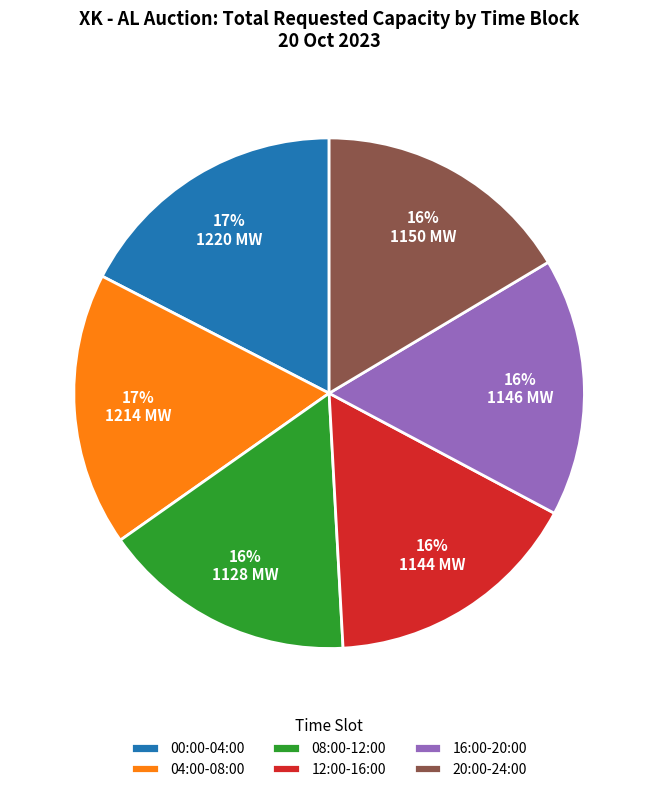

Is the sum of 12:00-16:00 and 16:00-20:00 greater than half?

No